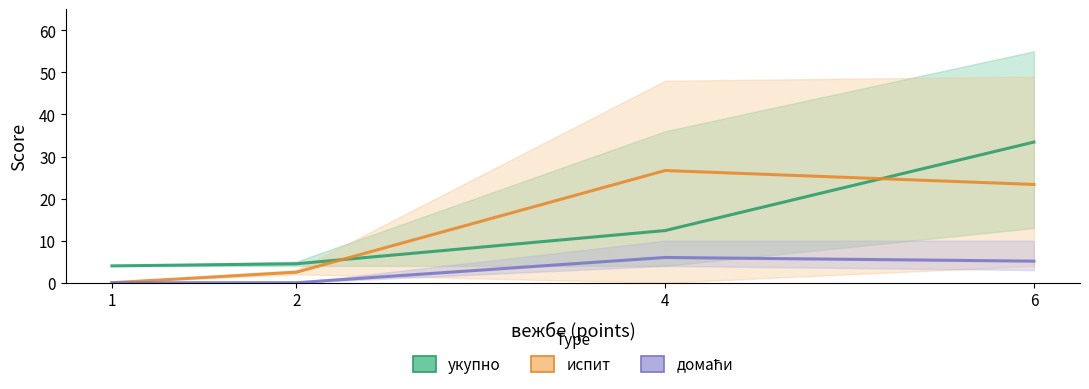

What is the sum of all домаћи values?

11.1